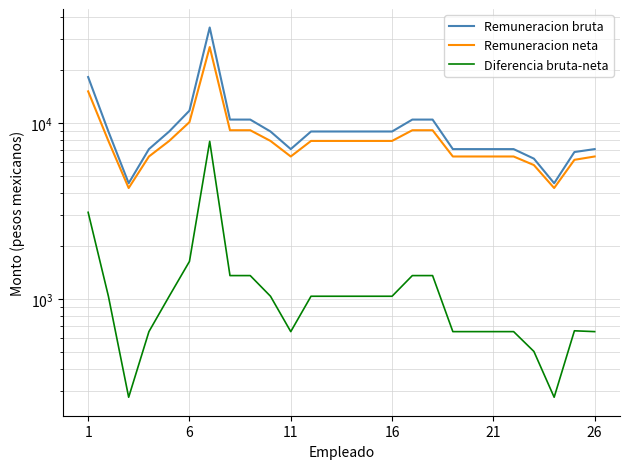

What is the sum of all Diferencia bruta-neta values?

32686.5